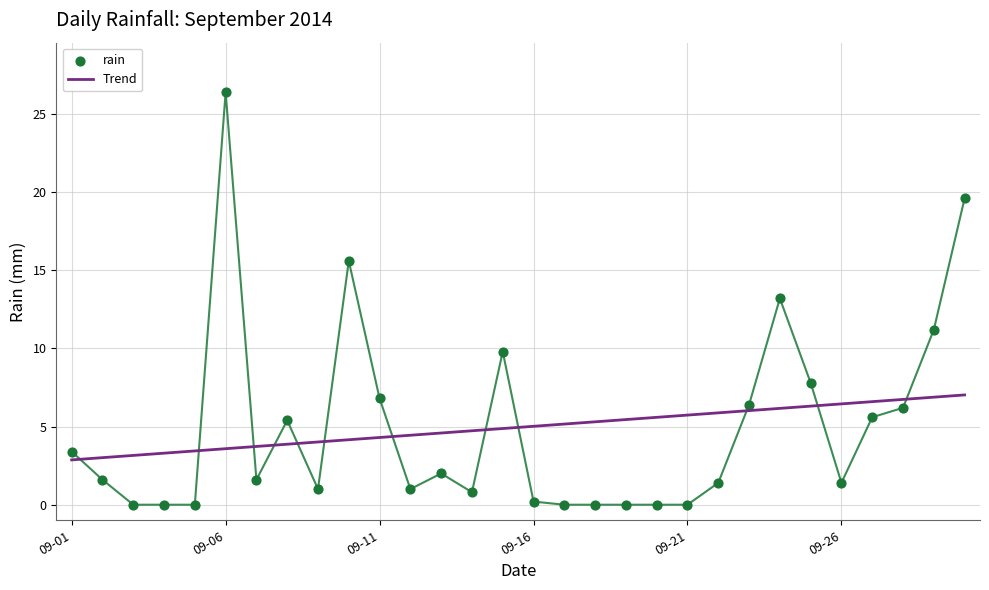

What is the maximum value for Trend?

7.0